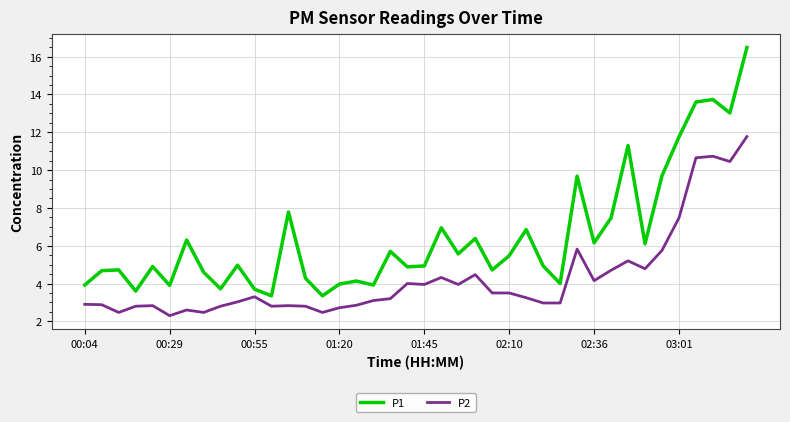

True or false: P1 has more than 2 interior local peaks.

True